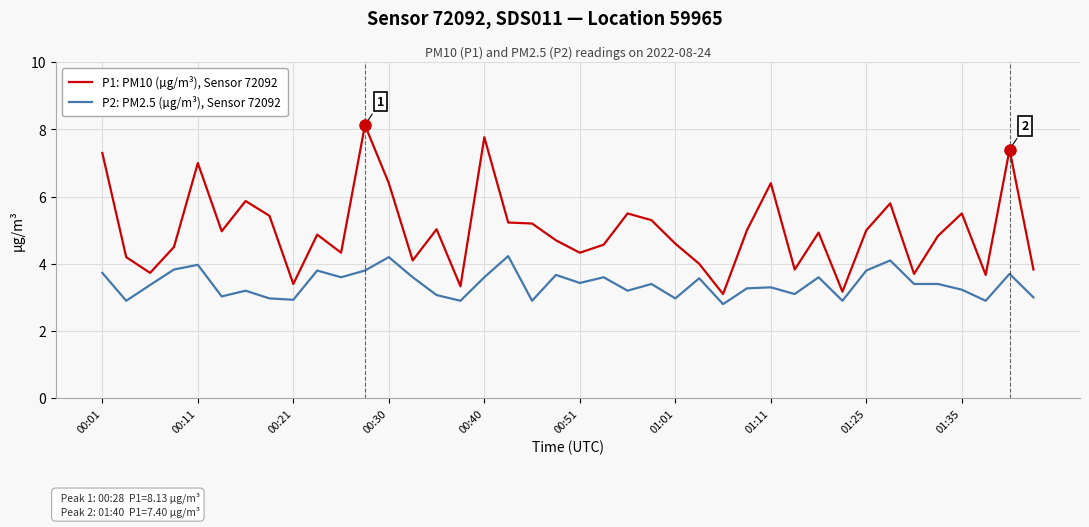

Rank the series by their maximum value, from lowest to highest.

P2: PM2.5 (µg/m³), Sensor 72092, P1: PM10 (µg/m³), Sensor 72092